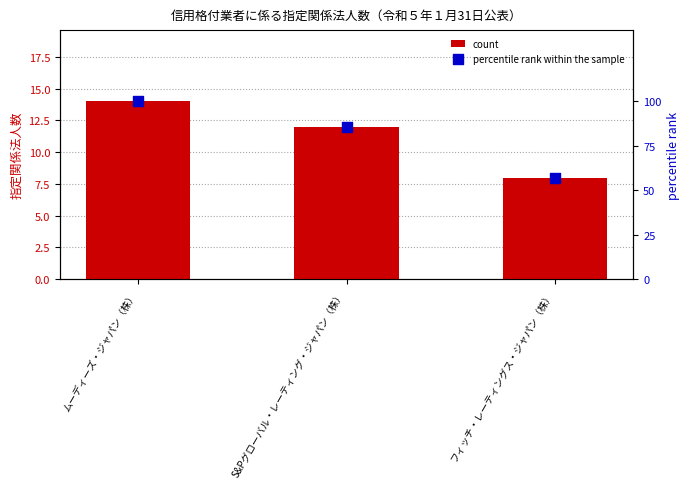

What are all the series names shown in the legend?

count, percentile rank within the sample